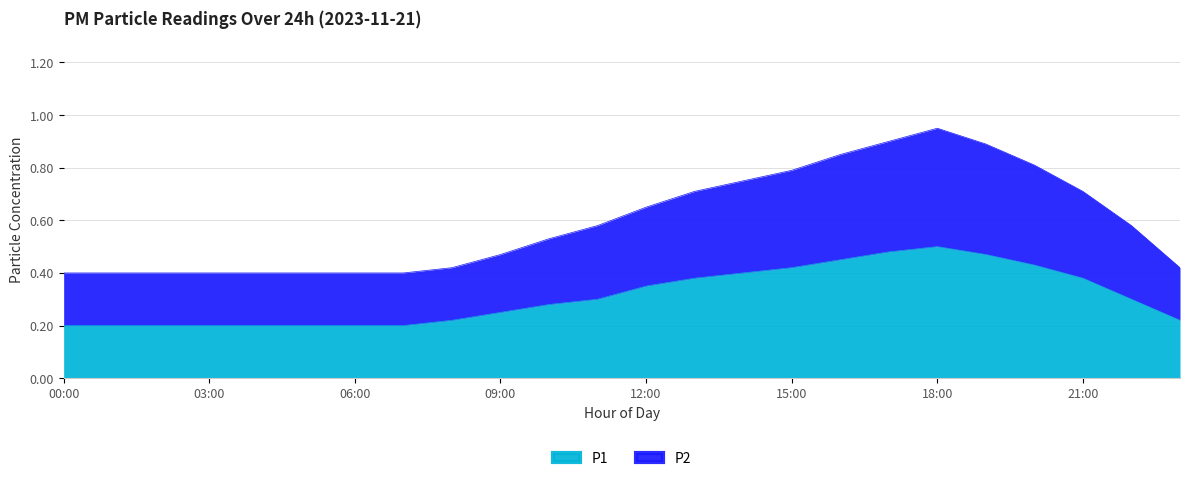

Is it true that P2 equals 0.4 at 08:00?

True